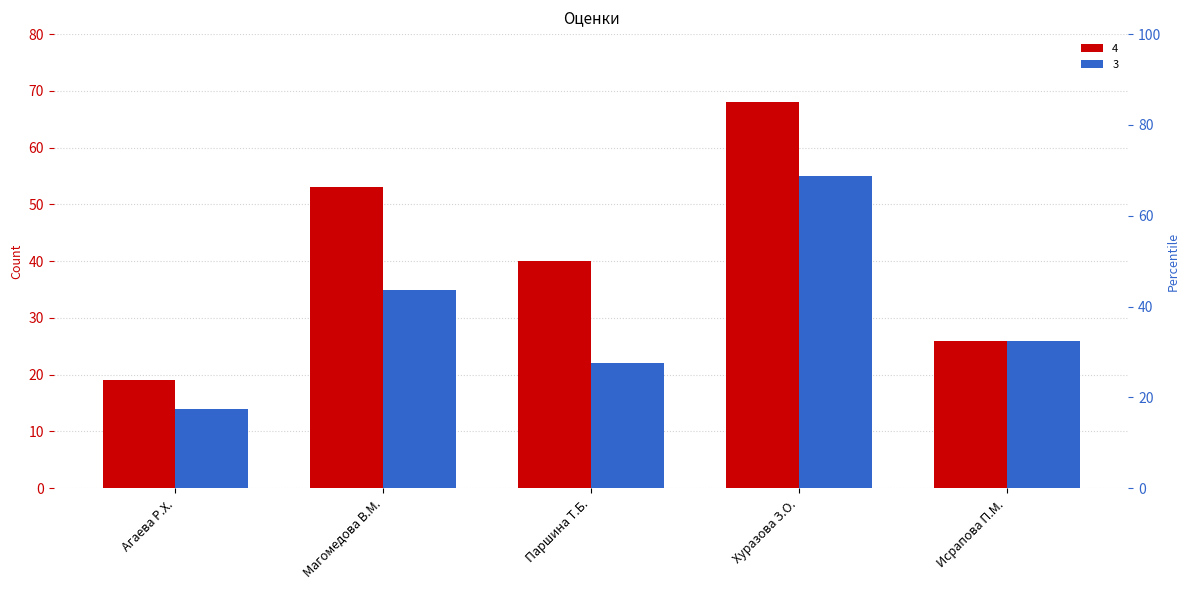

Is it true that 3 equals 15 at Магомедова В.М.?

False